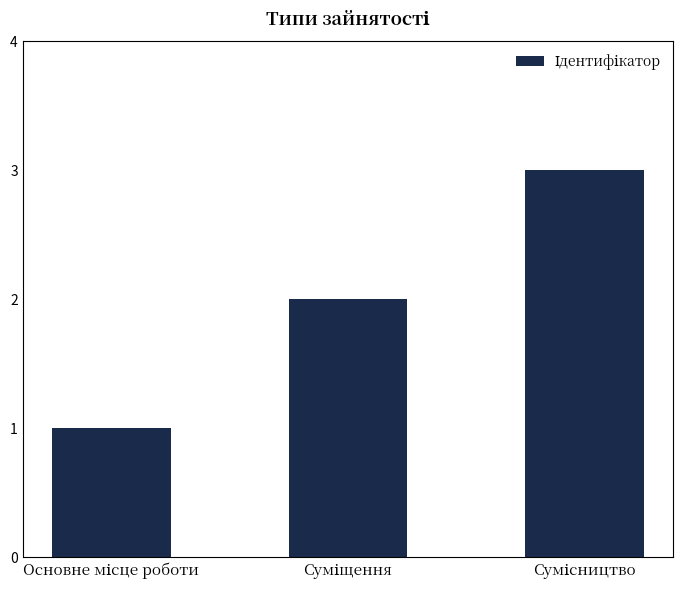

Reading left to right, list all the values displayed in this chart.

1	2	3